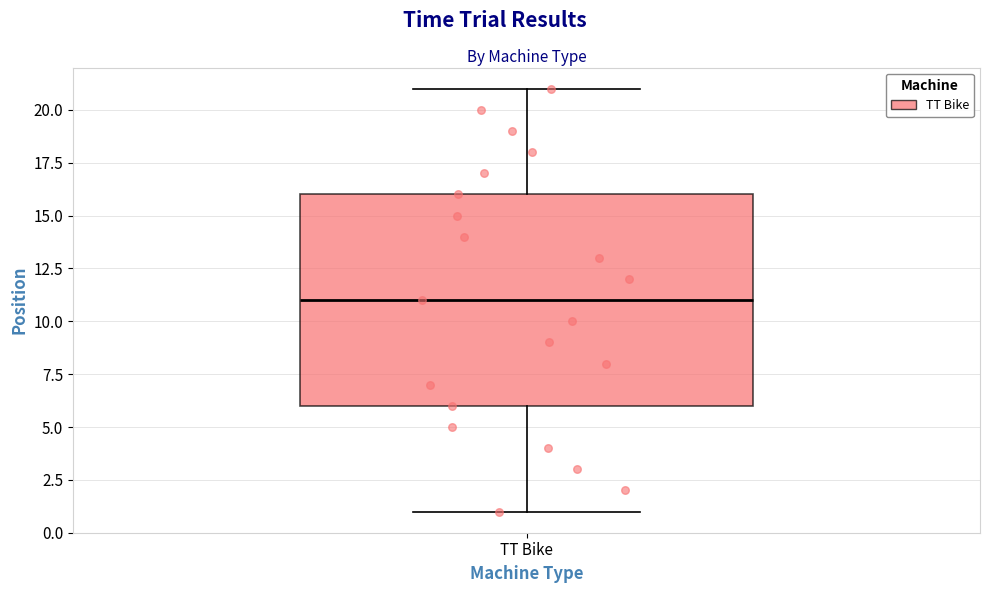

Transcribe this box plot: give where the median line is, the range the box spans, and where the two whiskers end, as read against the y-axis. The values are not printed on the chart, so give them approximately, as read against the axis.

median 11, box 6 to 16, whiskers 1 to 21